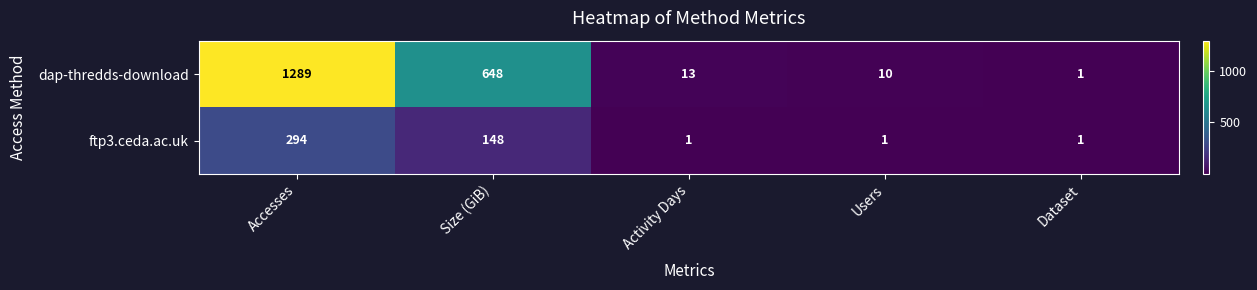

Reading left to right, transcribe all the data shown in this chart.

dap-thredds-download: Accesses=1289	Size (GiB)=648	Activity Days=13	Users=10	Dataset=1
ftp3.ceda.ac.uk: Accesses=294	Size (GiB)=148	Activity Days=1	Users=1	Dataset=1